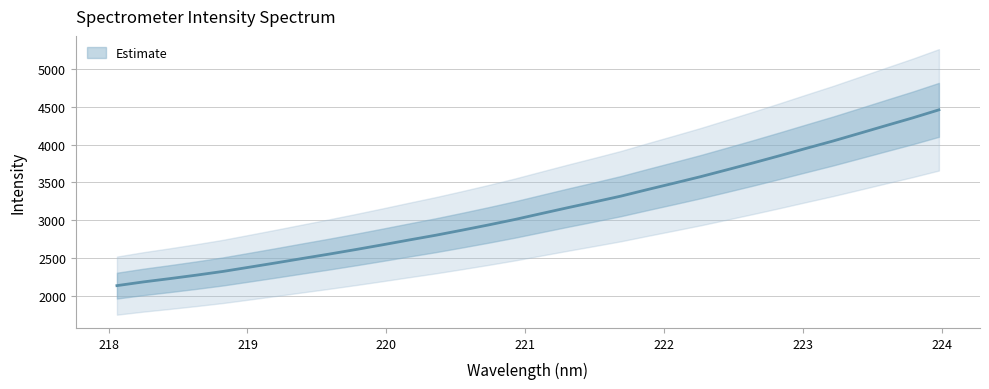

How many data points does each series have?

32